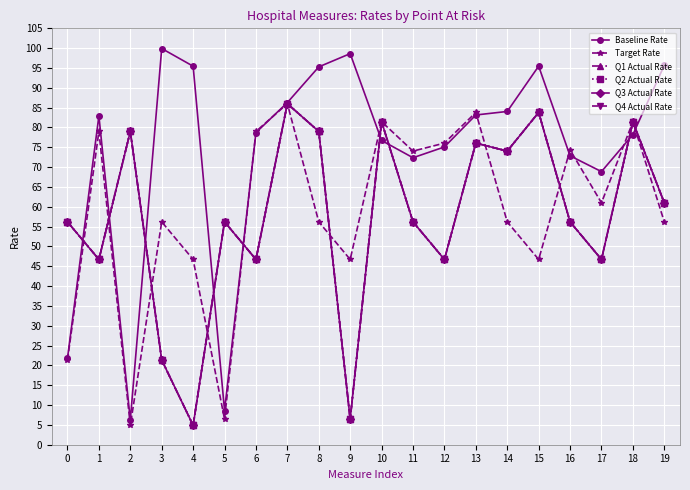

Is the value of Baseline Rate at 3 greater than the value of Q2 Actual Rate at 16?

Yes